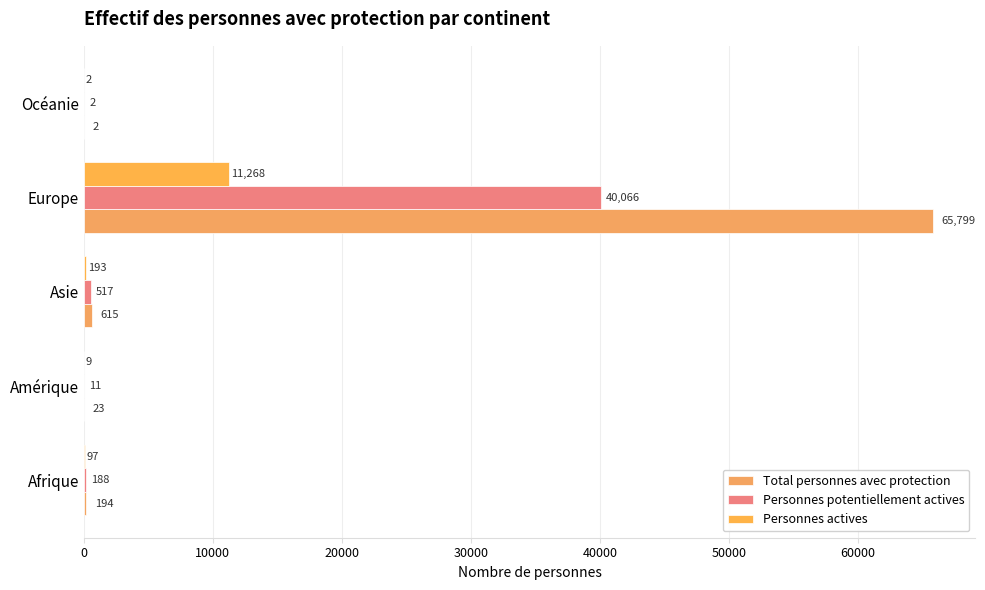

Reading right to left, extract all data points from this chart.

Total personnes avec protection: 2	65799	615	23	194
Personnes potentiellement actives: 2	40066	517	11	188
Personnes actives: 2	11268	193	9	97